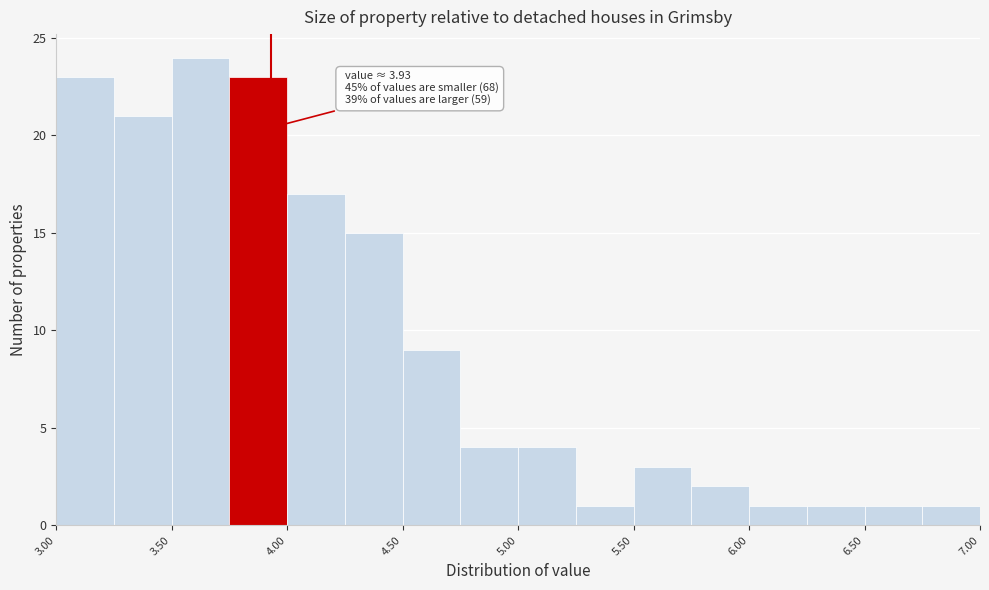

Which range on the x-axis has the tallest bar?

3.50 to 3.75